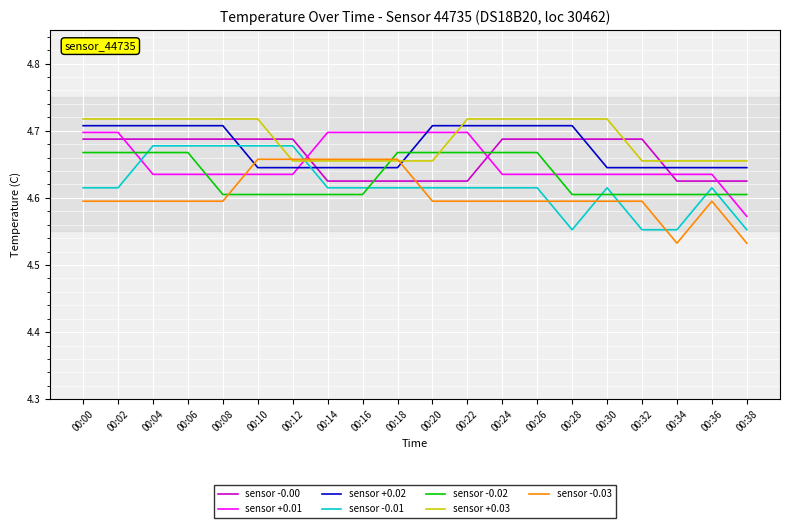

The sensor -0.03 series shows 4.7 at 00:18. True or false?

True